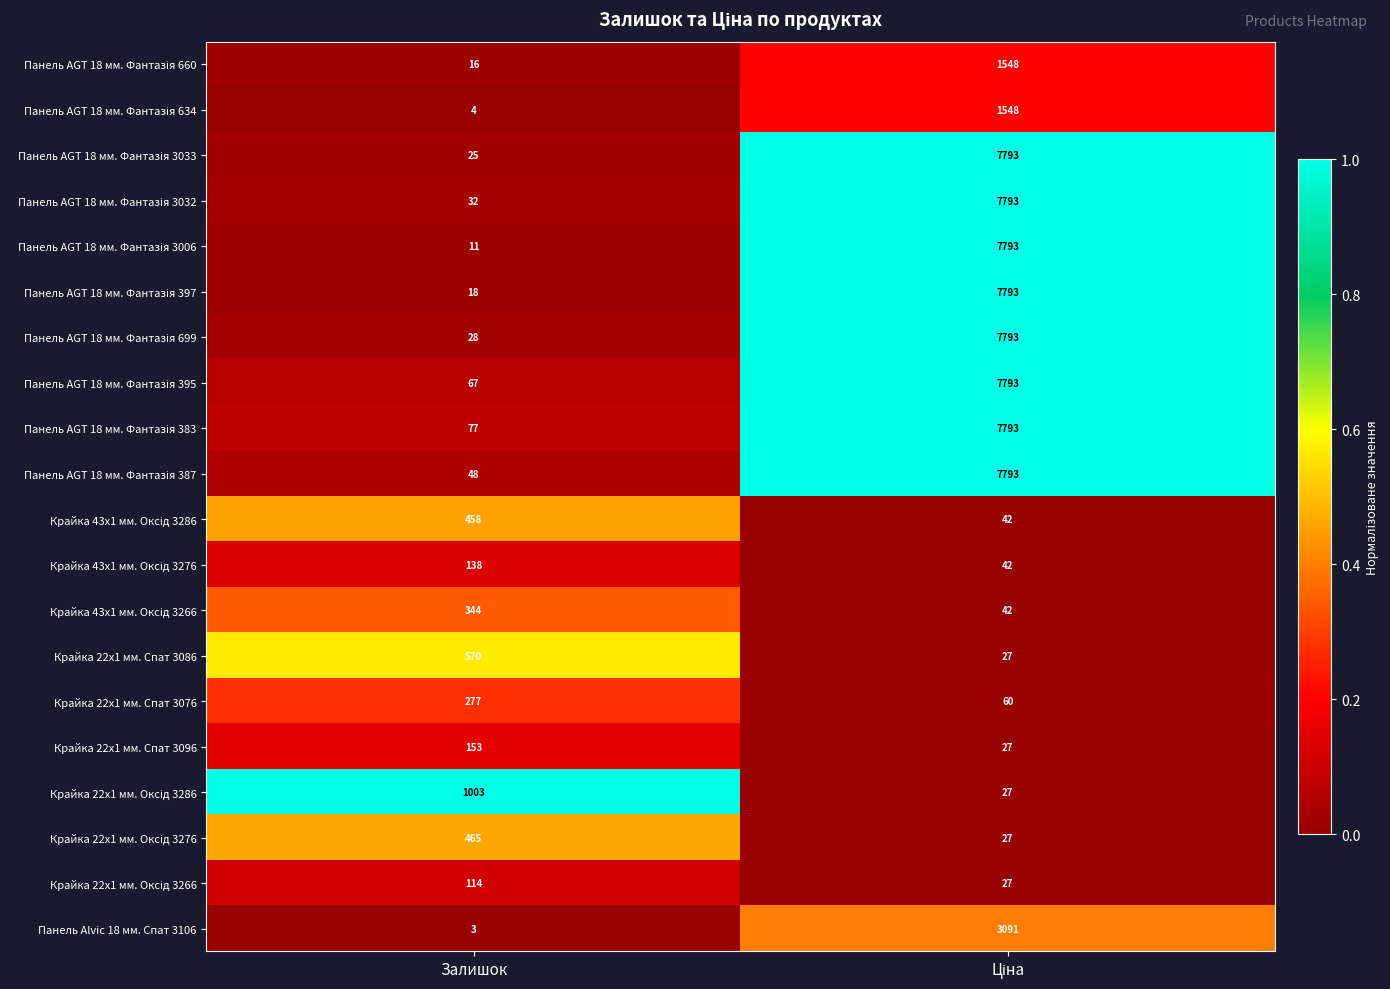

What is the total value across all series at Залишок?

3851